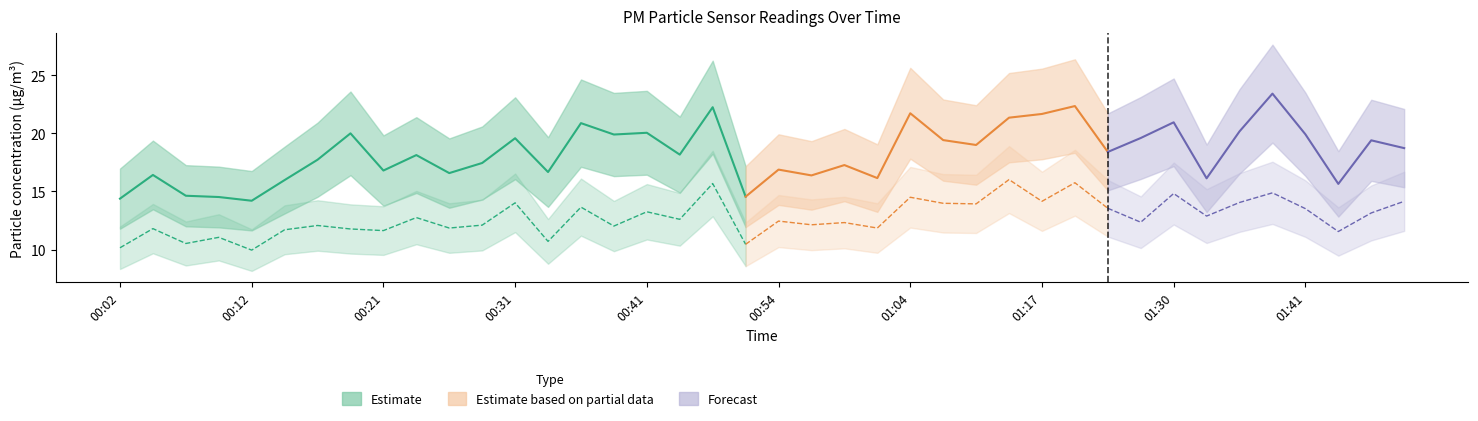

Reading left to right, extract all data points from this chart.

P1: 00:02=14.4	00:04=16.4	00:07=14.6	00:09=14.5	00:12=14.2	00:14=16.0	00:16=17.7	00:19=20.0	00:21=16.8	00:24=18.1	00:26=16.6	00:29=17.4	00:31=19.6	00:34=16.7	00:36=20.9	00:39=19.9	00:41=20.1	00:44=18.2	00:47=22.2	00:51=14.6	00:54=16.9	00:57=16.4	00:59=17.3	01:02=16.1	01:04=21.7	01:07=19.4	01:09=19.0	01:12=21.4	01:17=21.7	01:20=22.4	01:25=18.4	01:28=19.6	01:30=20.9	01:33=16.1	01:35=20.2	01:38=23.4	01:41=19.9	01:43=15.7	01:46=19.4	01:48=18.7
P2: 00:02=10.2	00:04=11.8	00:07=10.5	00:09=11.1	00:12=9.9	00:14=11.7	00:16=12.1	00:19=11.8	00:21=11.6	00:24=12.8	00:26=11.8	00:29=12.1	00:31=14.0	00:34=10.7	00:36=13.7	00:39=12.0	00:41=13.2	00:44=12.6	00:47=15.7	00:51=10.4	00:54=12.4	00:57=12.1	00:59=12.3	01:02=11.8	01:04=14.5	01:07=14.0	01:09=13.9	01:12=16.0	01:17=14.2	01:20=15.8	01:25=13.6	01:28=12.3	01:30=14.8	01:33=12.9	01:35=14.1	01:38=14.9	01:41=13.5	01:43=11.6	01:46=13.2	01:48=14.2